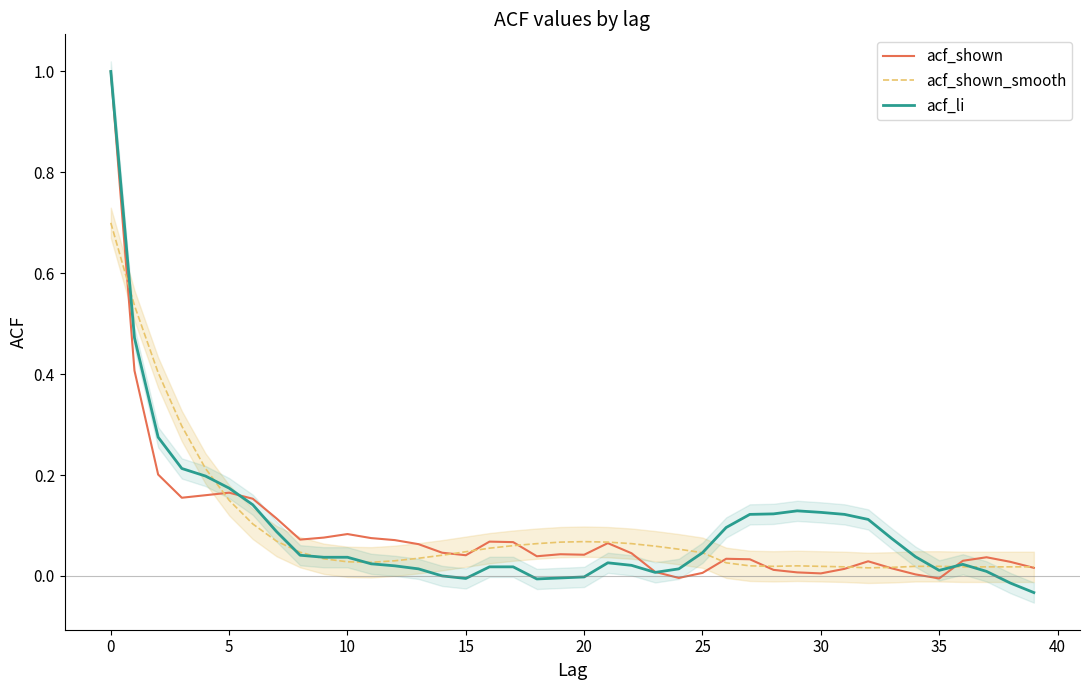

What is the total value across all series at 33?

0.1